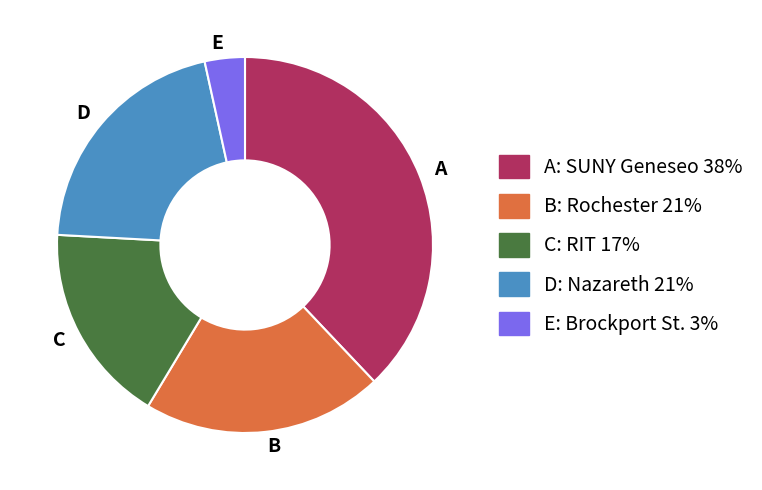

How many slices are in this pie chart?

5